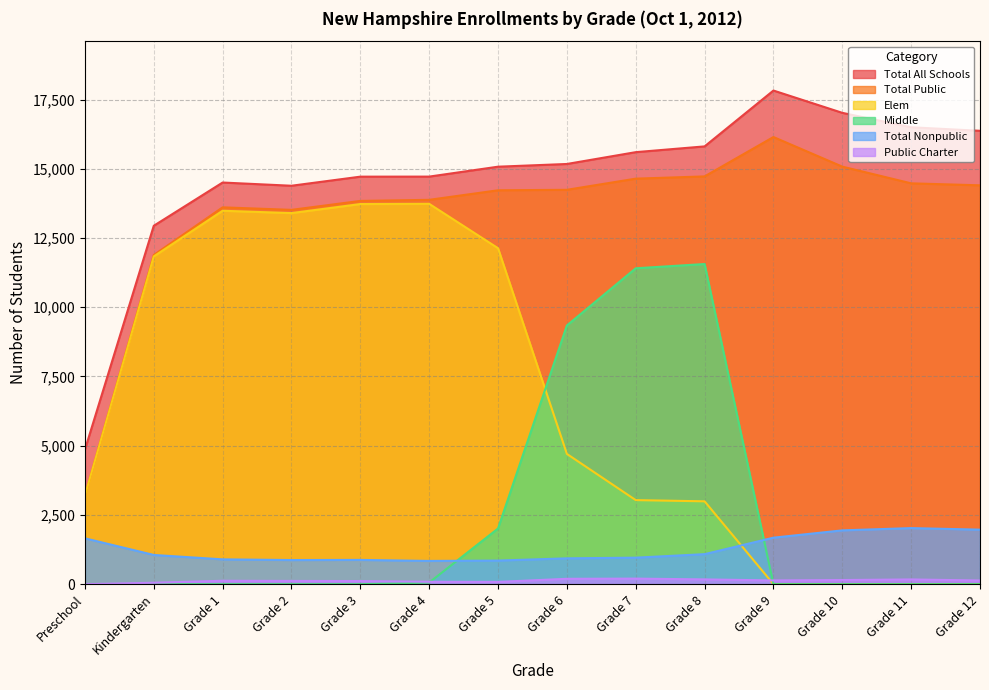

Rank the categories by Total Nonpublic value from lowest to highest.

Grade 4, Grade 5, Grade 2, Grade 3, Grade 1, Grade 6, Grade 7, Kindergarten, Grade 8, Preschool, Grade 9, Grade 10, Grade 12, Grade 11